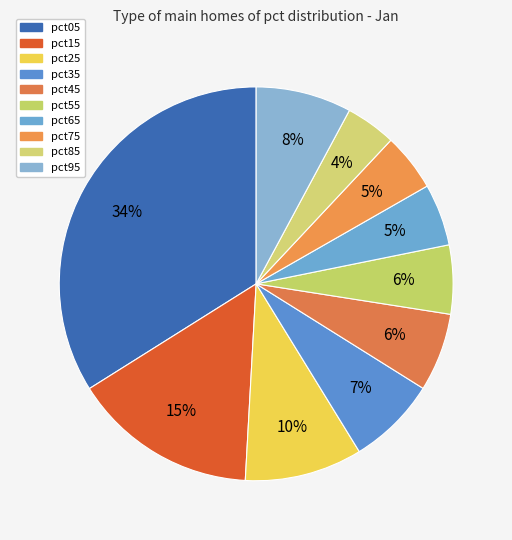

True or false: pct75 accounts for 5% of the total.

True